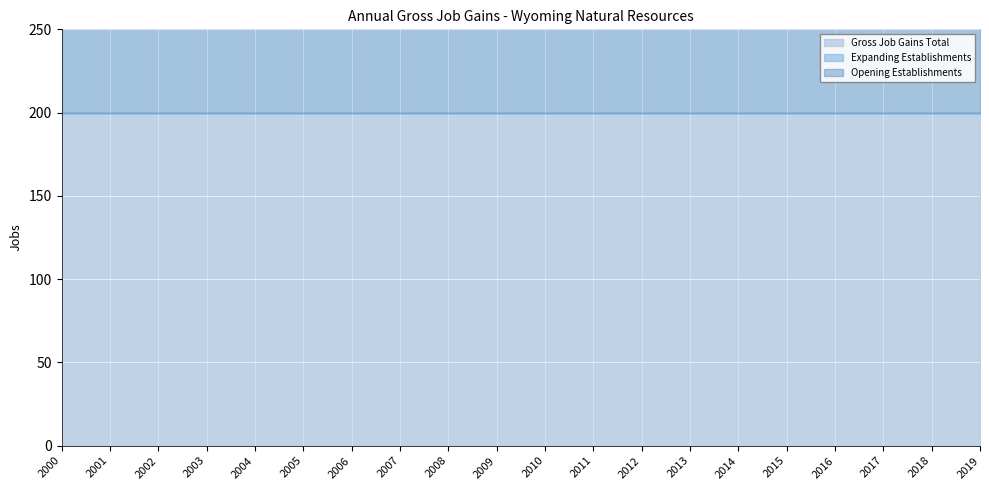

The value of Expanding Establishments at 2014 is 0. True or false?

True